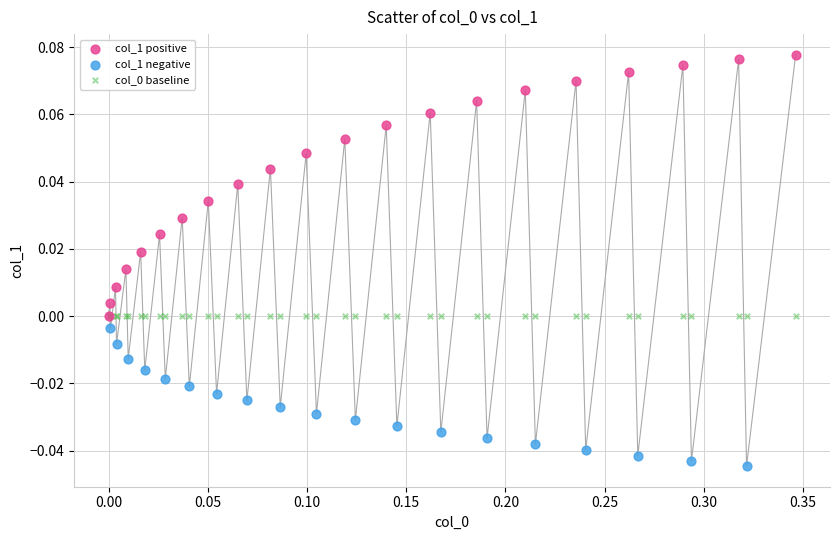

Which series reaches the maximum Y coordinate?

col_1 positive